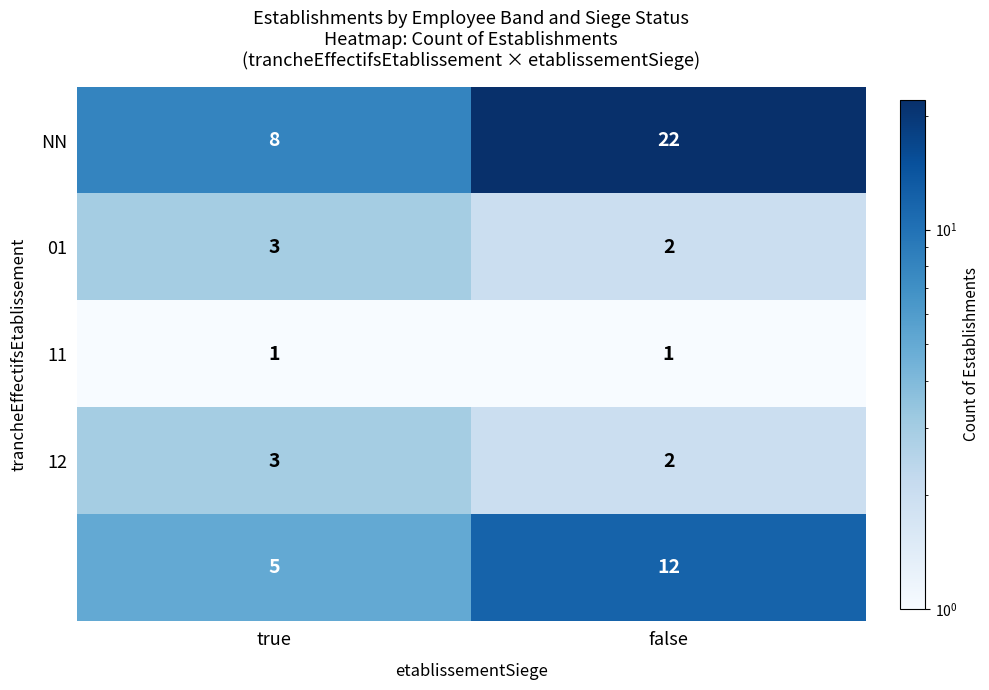

What is the difference between the highest and lowest values at false?

21